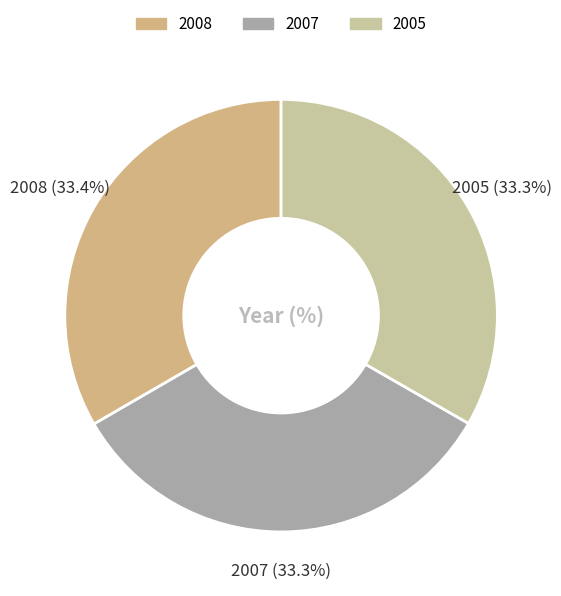

Is 2005 the majority of the pie?

No